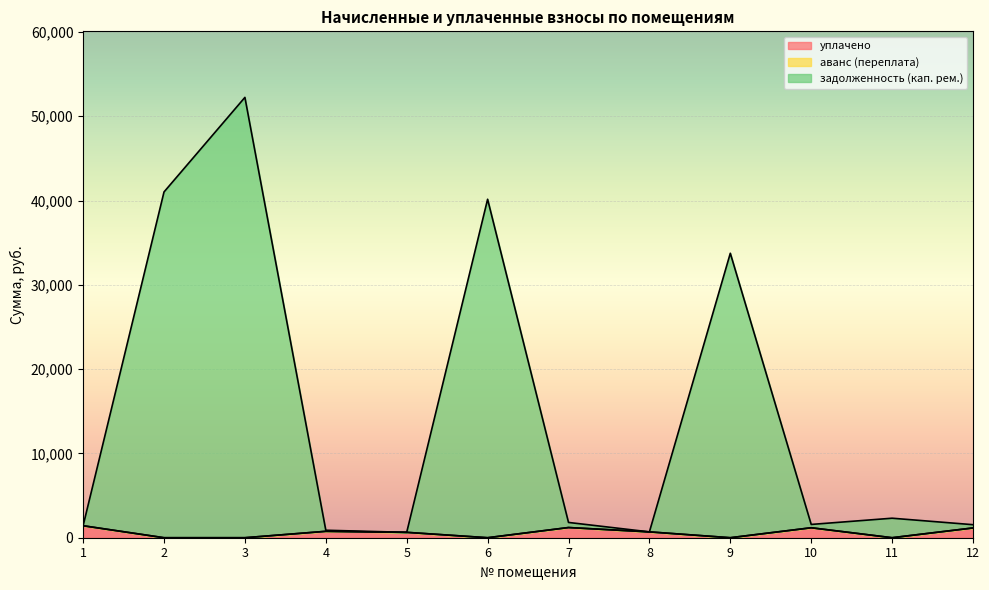

At which label does уплачено first exceed 692?

1